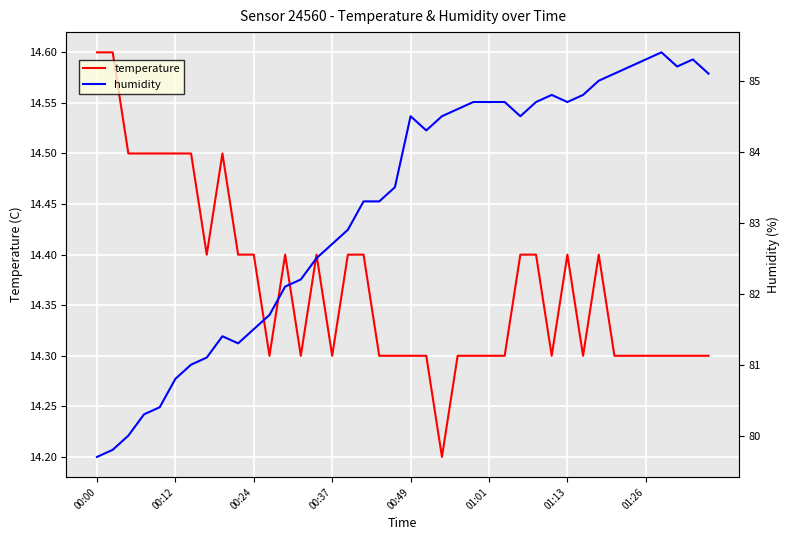

The value of temperature at 01:13 is 23.2. True or false?

False